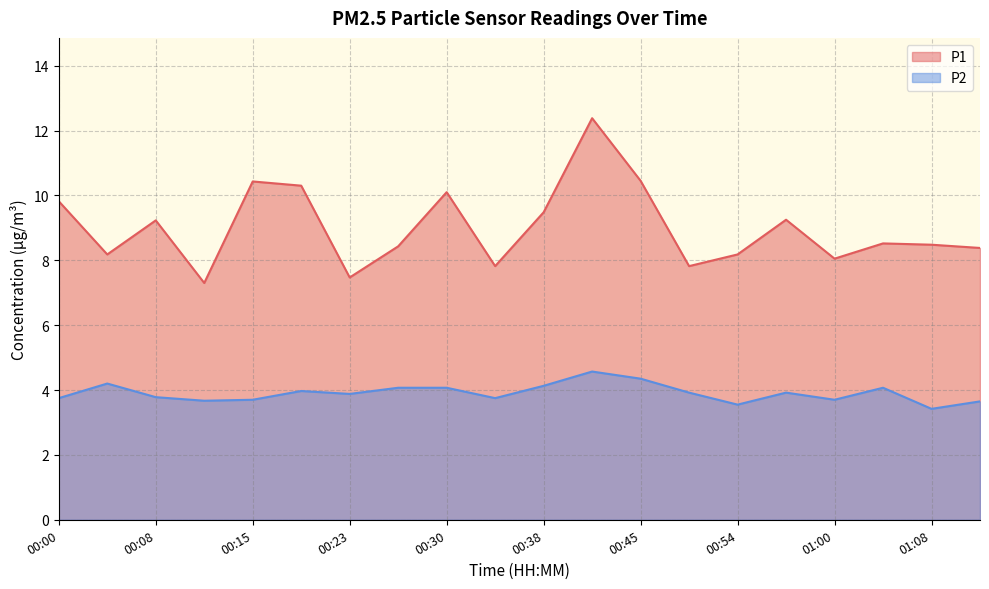

Which series has the largest total across all categories?

P1